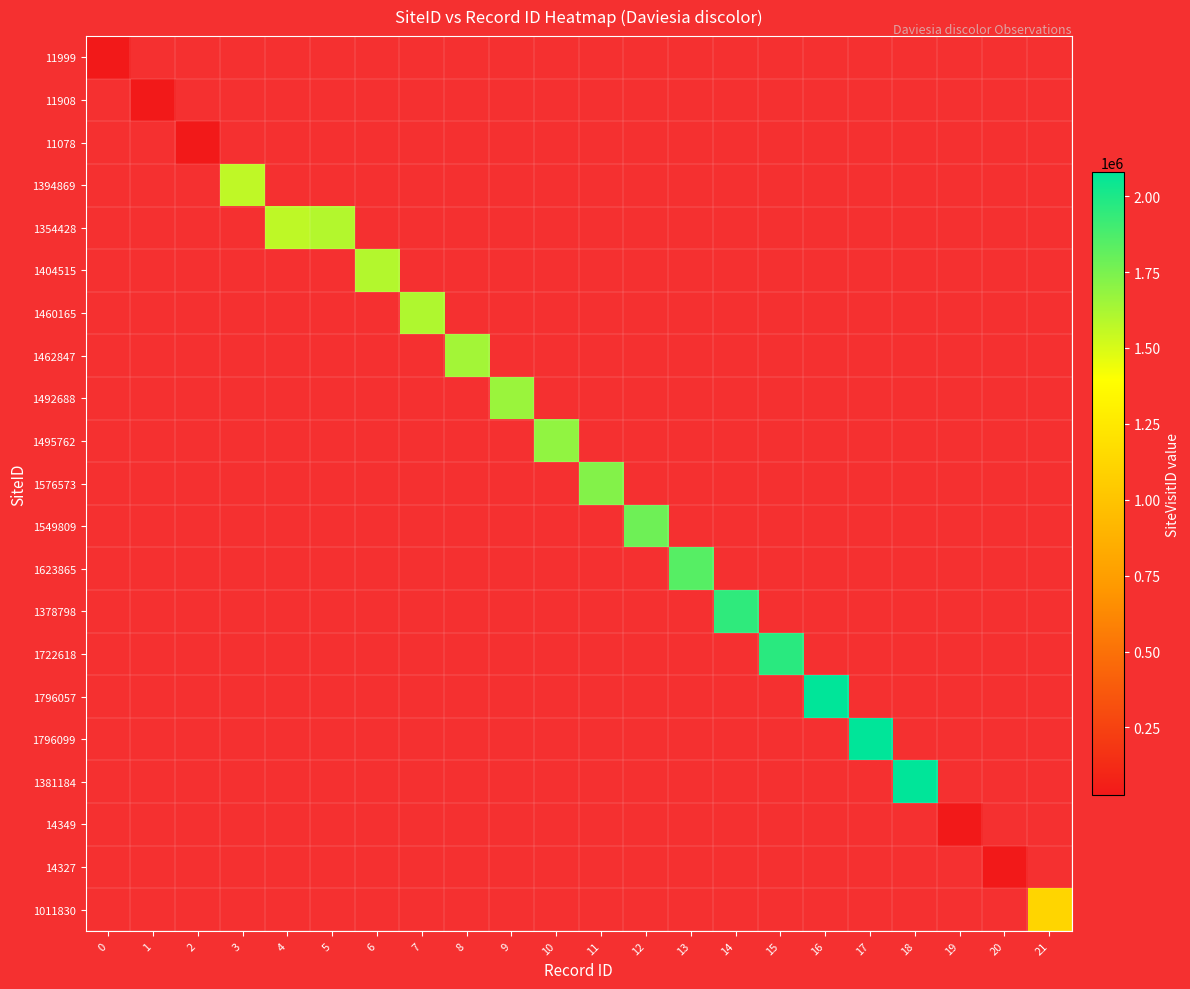

What is the minimum value shown in the chart?

28078.0